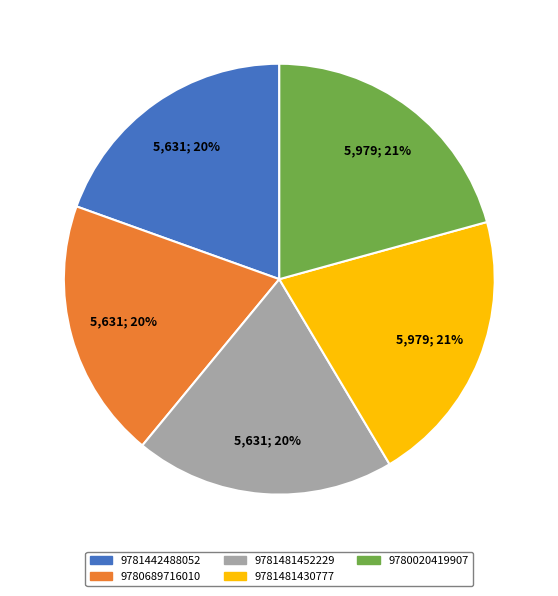

How many segments does this pie chart have?

5